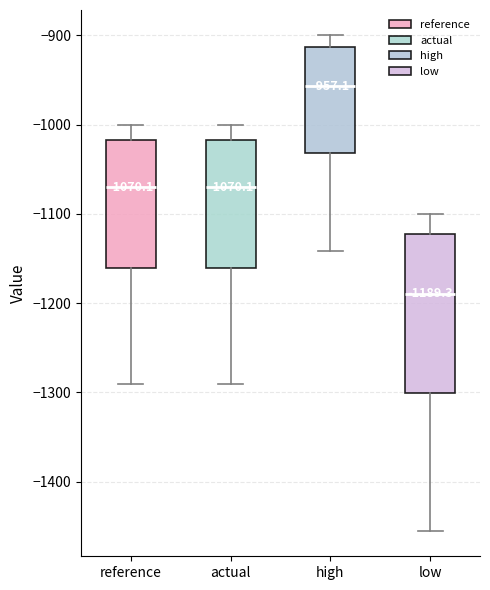

Which box is the tallest, from its lower edge to its upper edge?

low